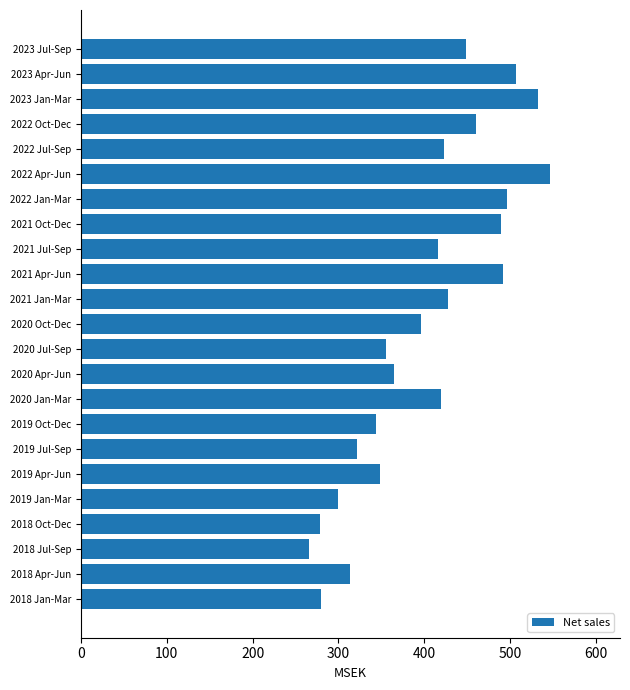

What is the minimum value shown in the chart?

265.4